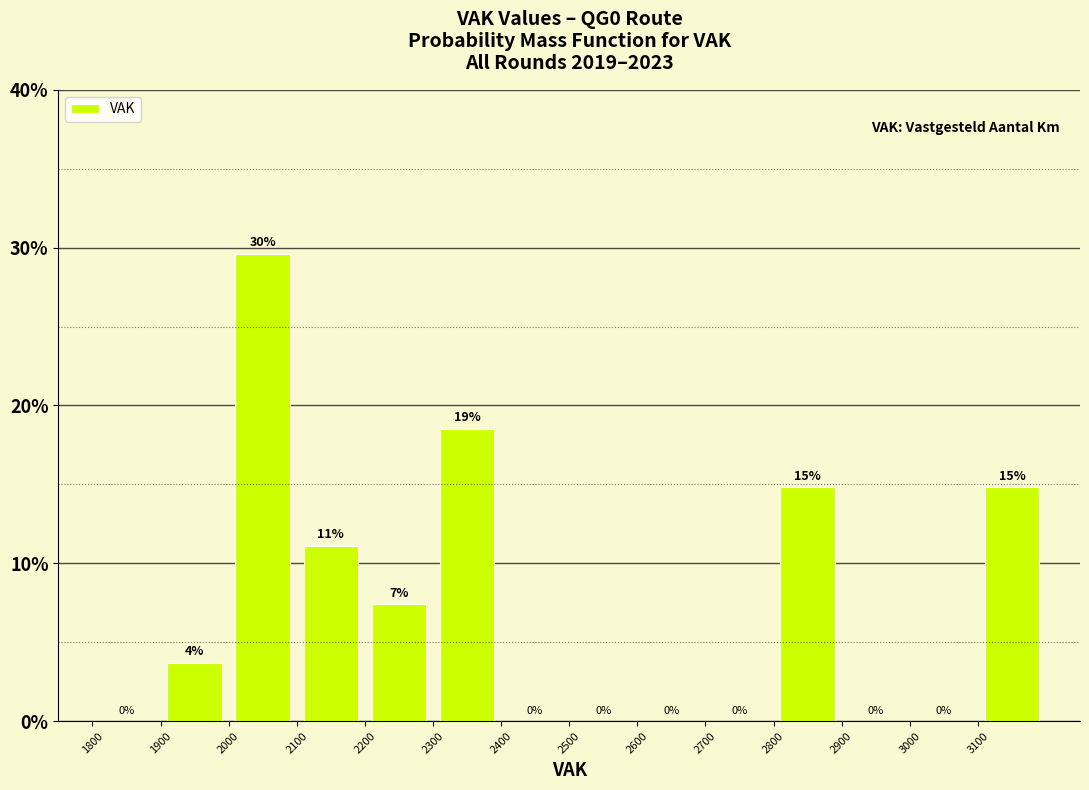

Which range on the x-axis has the tallest bar?

2000 to 2100